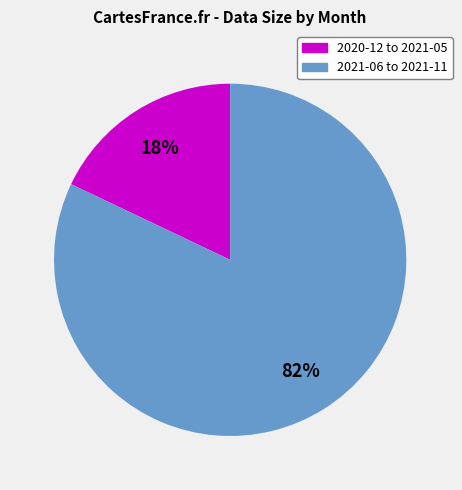

How many slices are in this pie chart?

2